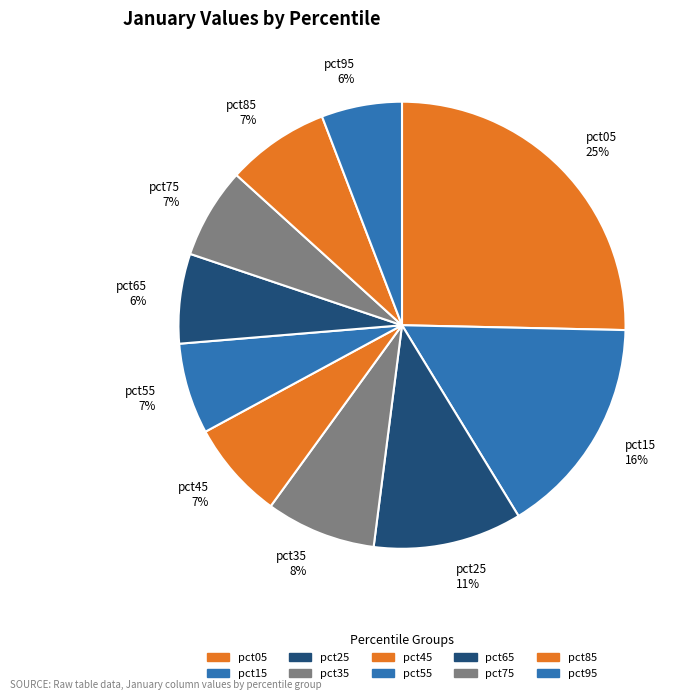

Is there any slice that represents more than half of the pie?

No